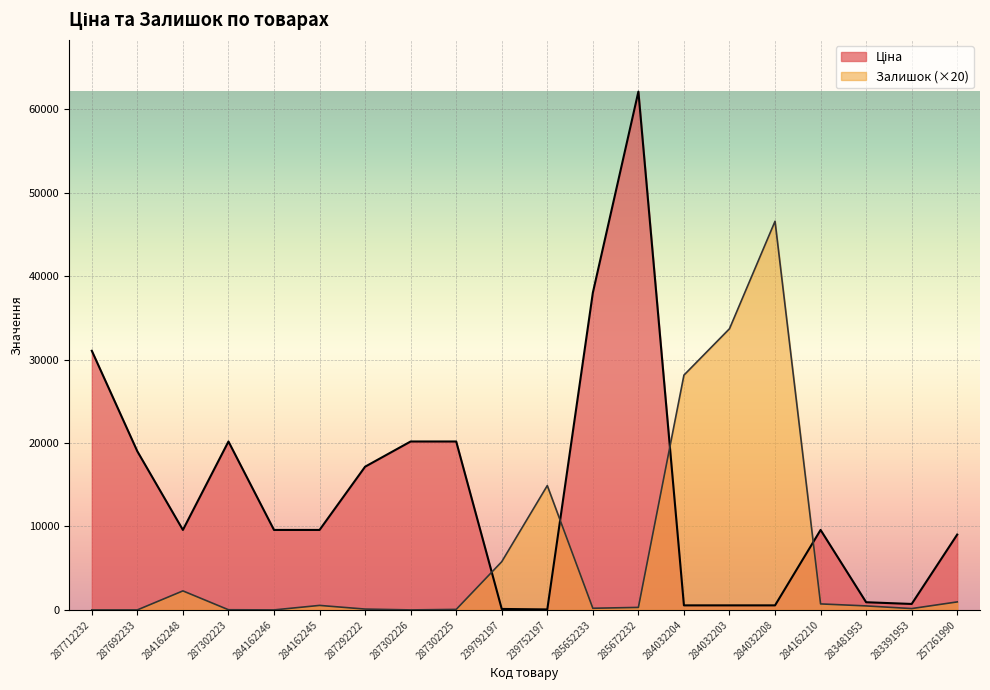

Reading left to right, transcribe all the data shown in this chart.

Ціна: 287712232=31058.4	287692233=19005.7	284162248=9585.4	287302223=20186.0	284162246=9585.4	284162245=9585.4	287292222=17165.0	287302226=20186.0	287302225=20186.0	239792197=115.4	239752197=57.7	285652233=38011.3	285672232=62116.9	284032204=545.0	284032203=545.0	284032208=545.0	284162210=9585.4	283481953=920.5	283391953=713.0	257261990=9033.4
Залишок: 287712232=0.0	287692233=0.0	284162248=2280.0	287302223=20.0	284162246=0.0	284162245=540.0	287292222=100.0	287302226=0.0	287302225=60.0	239792197=5780.0	239752197=14900.0	285652233=200.0	285672232=300.0	284032204=28140.0	284032203=33700.0	284032208=46580.0	284162210=720.0	283481953=480.0	283391953=160.0	257261990=960.0